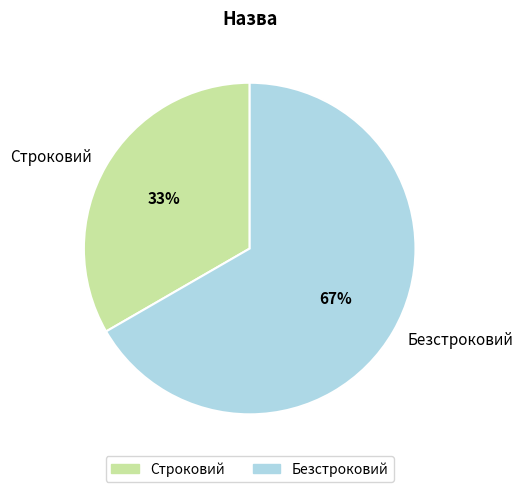

Count the number of slices in the pie.

2